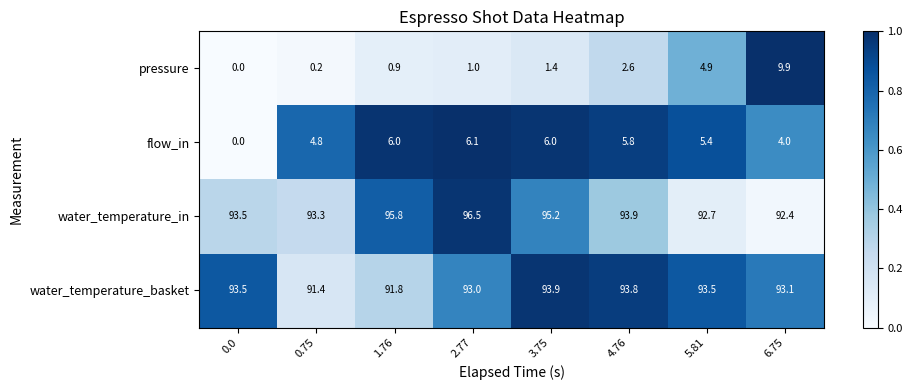

The value of water_temperature_in at 4.76 is 33.5. True or false?

False